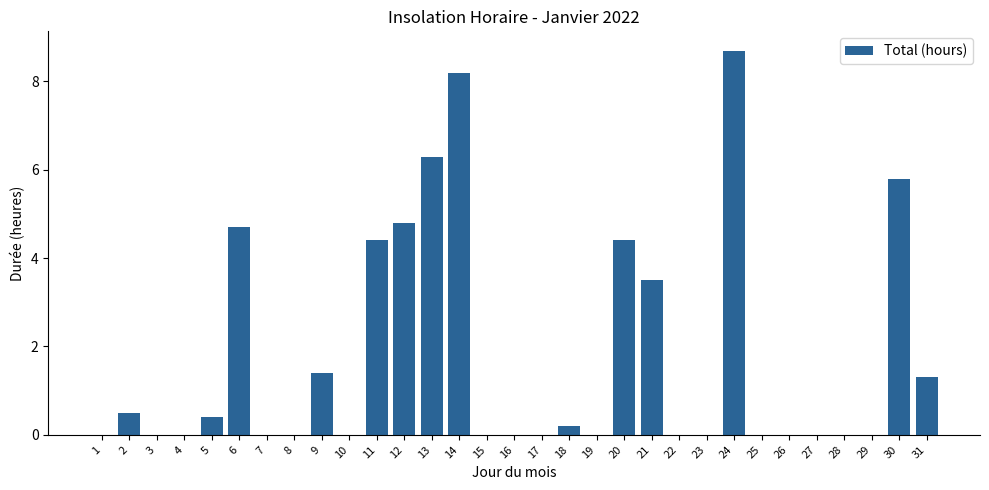

Reading left to right, list all the values displayed in this chart.

1=0.0	2=0.5	3=0.0	4=0.0	5=0.4	6=4.7	7=0.0	8=0.0	9=1.4	10=0.0	11=4.4	12=4.8	13=6.3	14=8.2	15=0.0	16=0.0	17=0.0	18=0.2	19=0.0	20=4.4	21=3.5	22=0.0	23=0.0	24=8.7	25=0.0	26=0.0	27=0.0	28=0.0	29=0.0	30=5.8	31=1.3